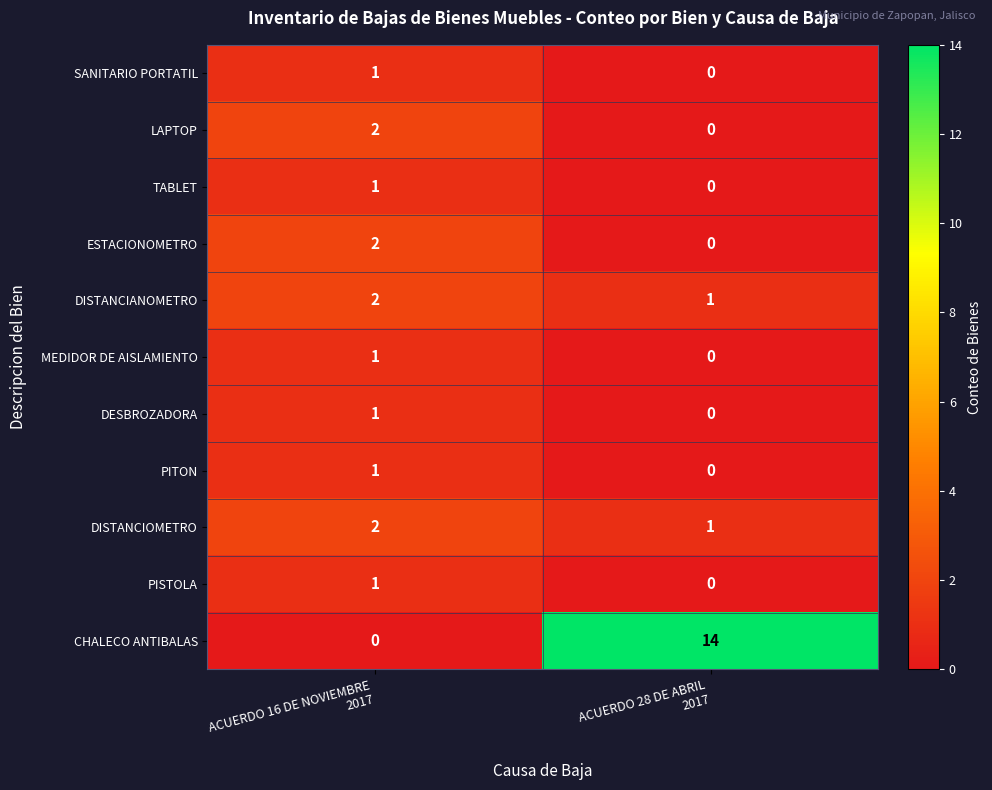

Reading left to right, what are all the values shown in this chart?

SANITARIO PORTATIL: 1	0
LAPTOP: 2	0
TABLET: 1	0
ESTACIONOMETRO: 2	0
DISTANCIANOMETRO: 2	1
MEDIDOR DE AISLAMIENTO: 1	0
DESBROZADORA: 1	0
PITON: 1	0
DISTANCIOMETRO: 2	1
PISTOLA: 1	0
CHALECO ANTIBALAS: 0	14